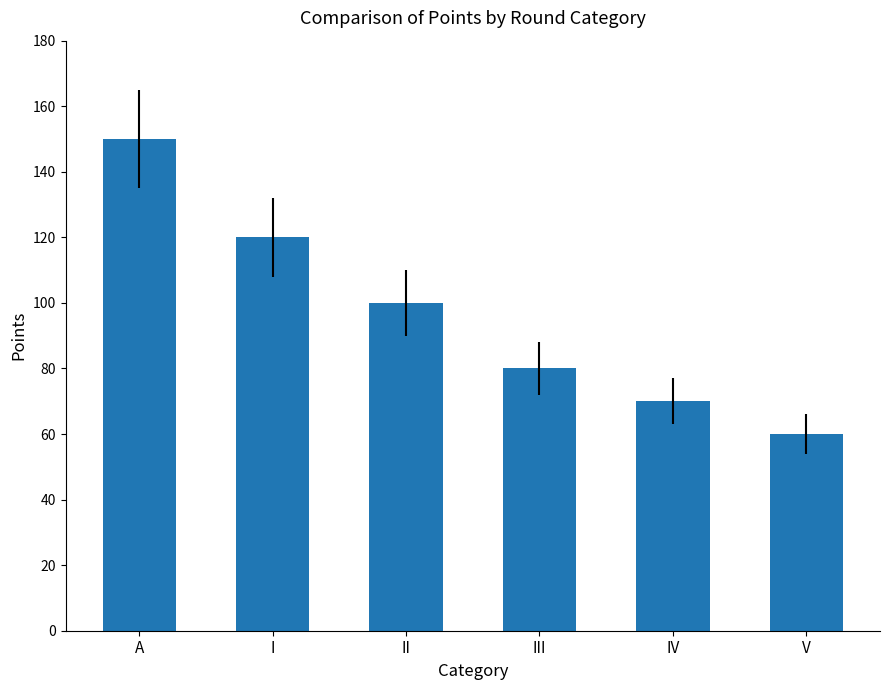

True or false: the data shows 150 at A.

True